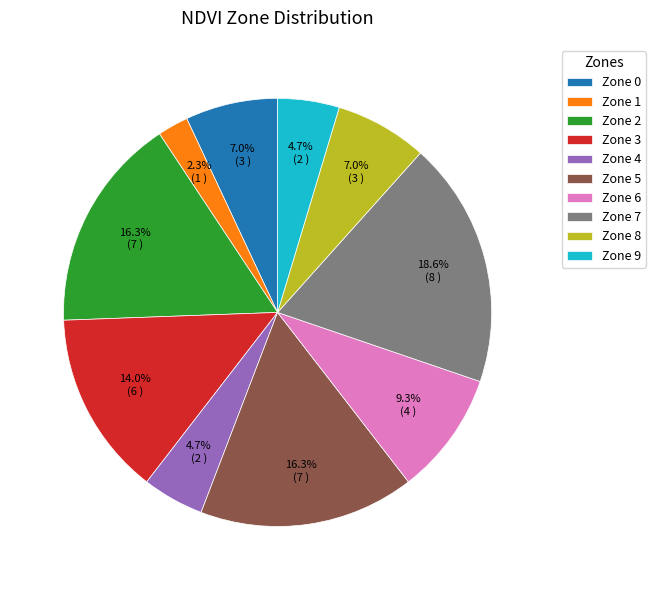

Count the number of slices in the pie.

10